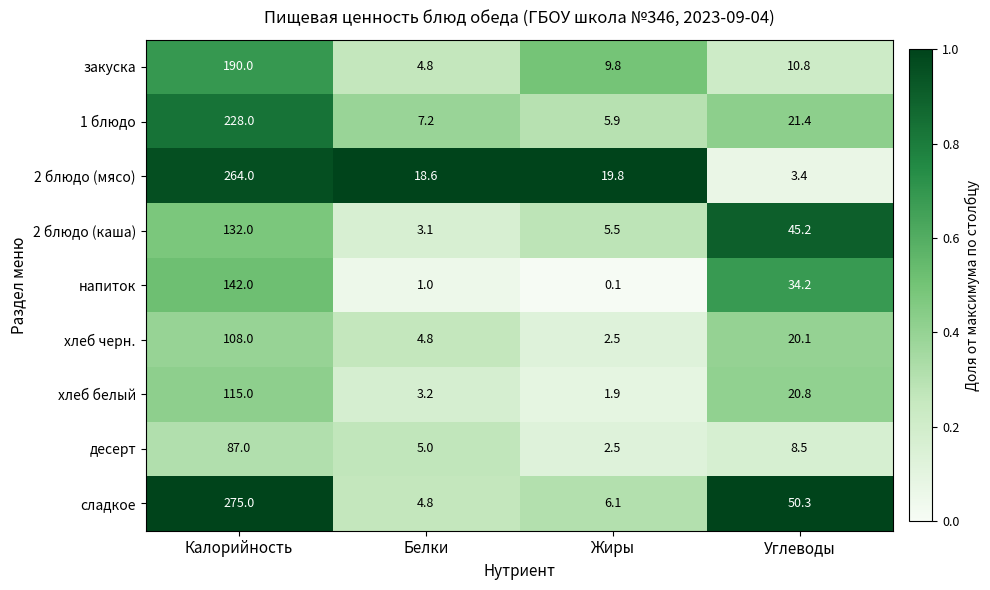

At how many categories does at least one series exceed 0?

4